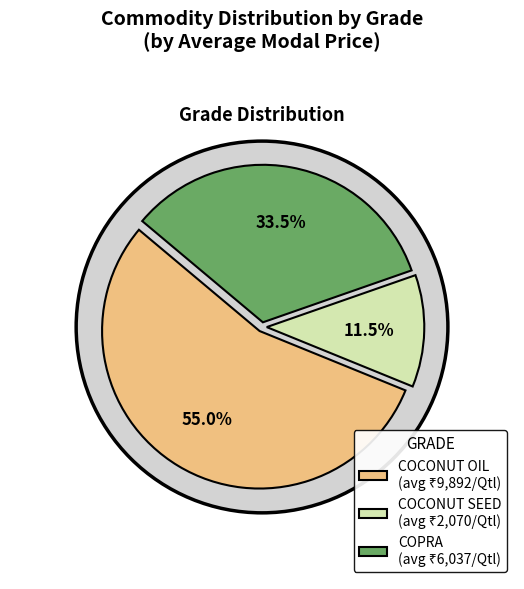

Is it true that 7 is 12% of the pie?

False